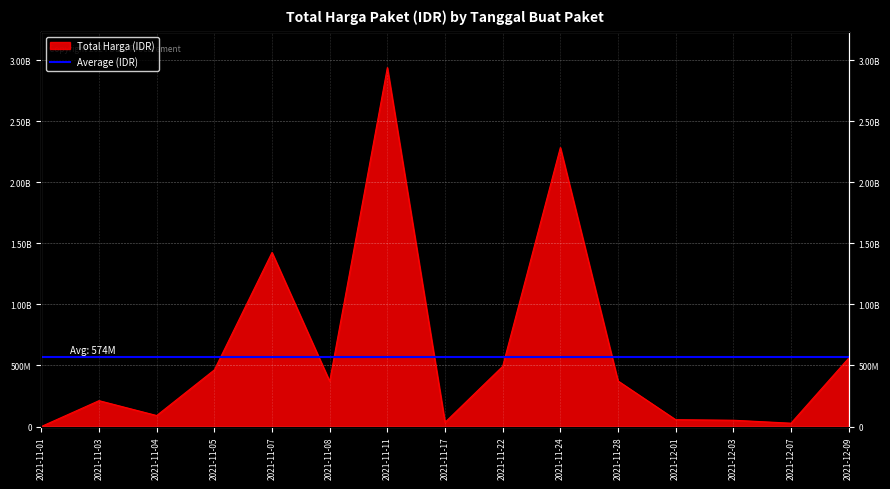

What is the value of the 5th point from the left?

1425867900